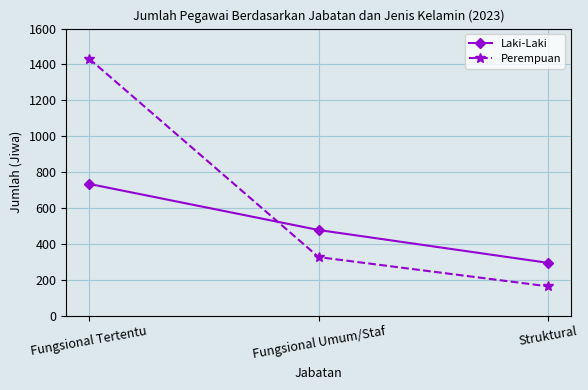

Is the value of Laki-Laki at Fungsional Umum/Staf greater than the value of Perempuan at Fungsional Tertentu?

No